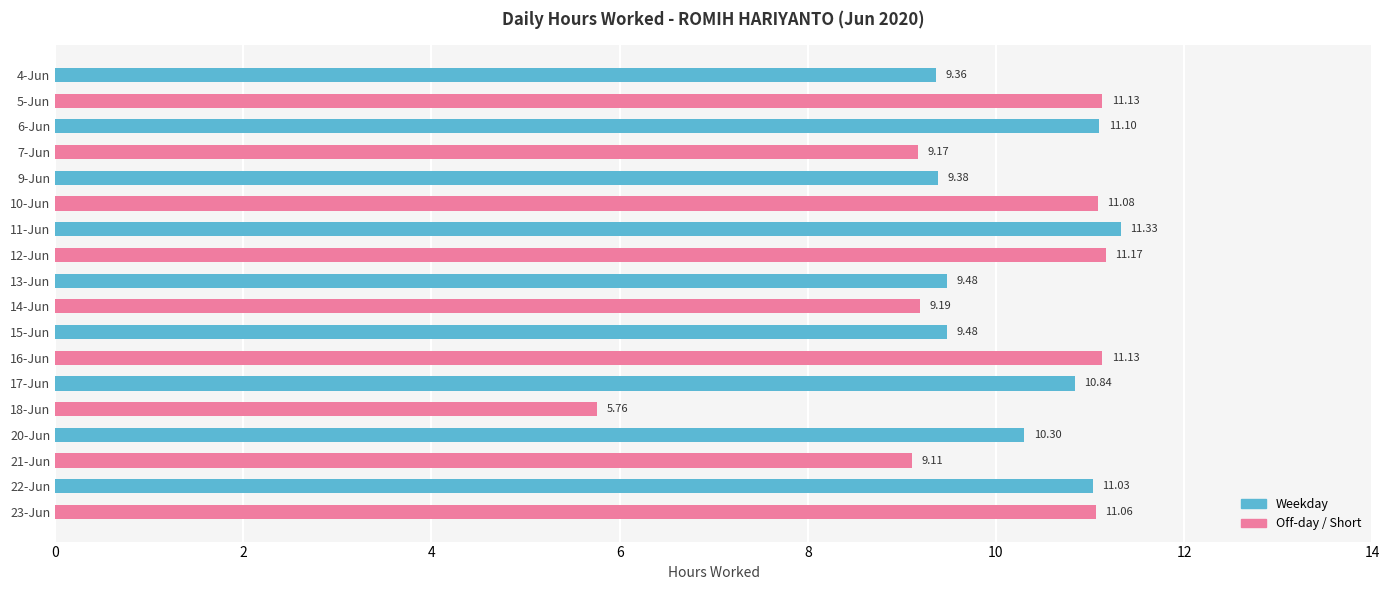

Are the bars horizontal?

Yes